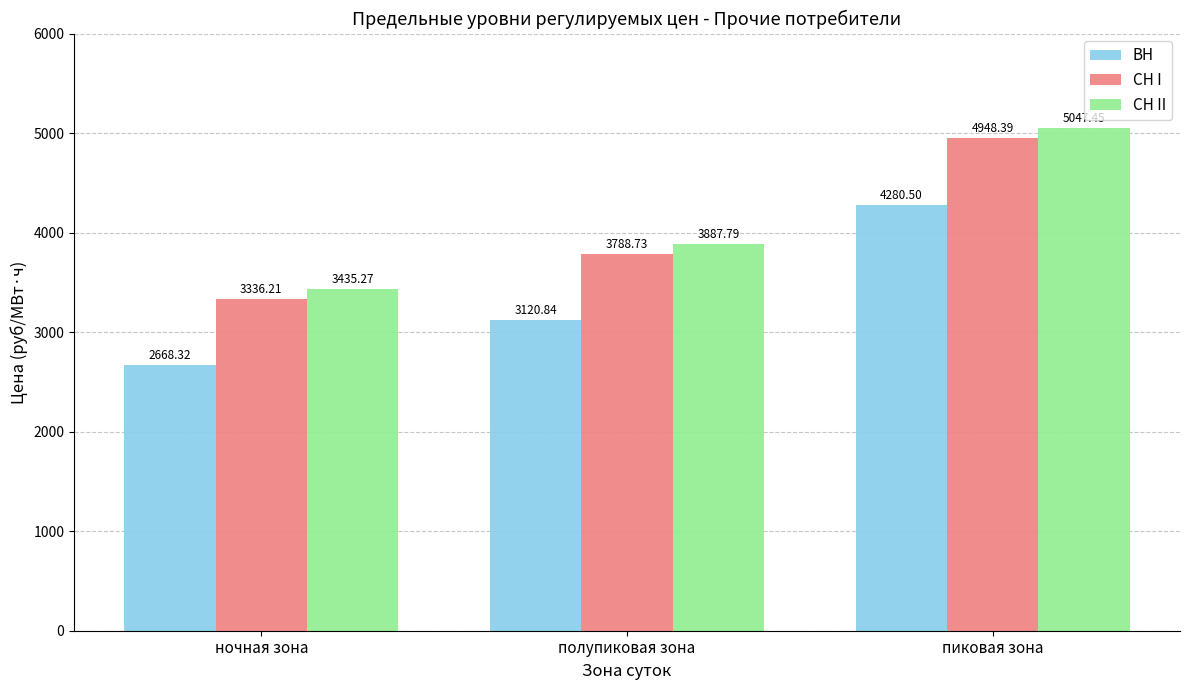

At which category is the sum across all series the highest?

пиковая зона